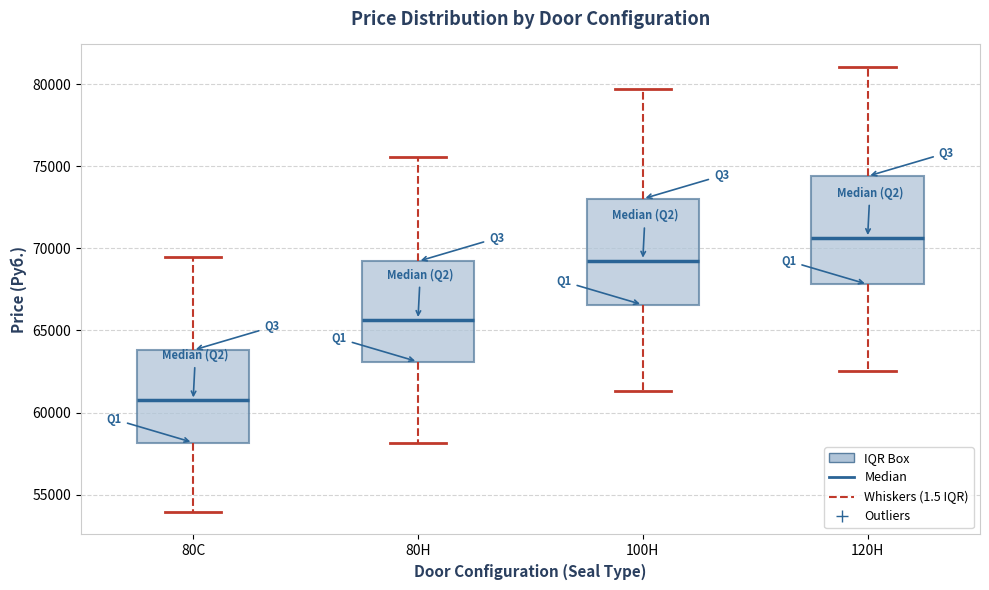

Reading left to right, transcribe this box plot: for each box, give where its median line is, the range the box spans, and where its two whiskers end, as read against the y-axis. The values are not printed on the chart, so give them approximately, as read against the axis.

80С: median 61000, box 58000 to 64000, whiskers 54000 to 69500
80Н: median 65500, box 63000 to 69000, whiskers 58000 to 75500
100Н: median 69500, box 66500 to 73000, whiskers 61500 to 79500
120Н: median 70500, box 68000 to 74500, whiskers 62500 to 81000